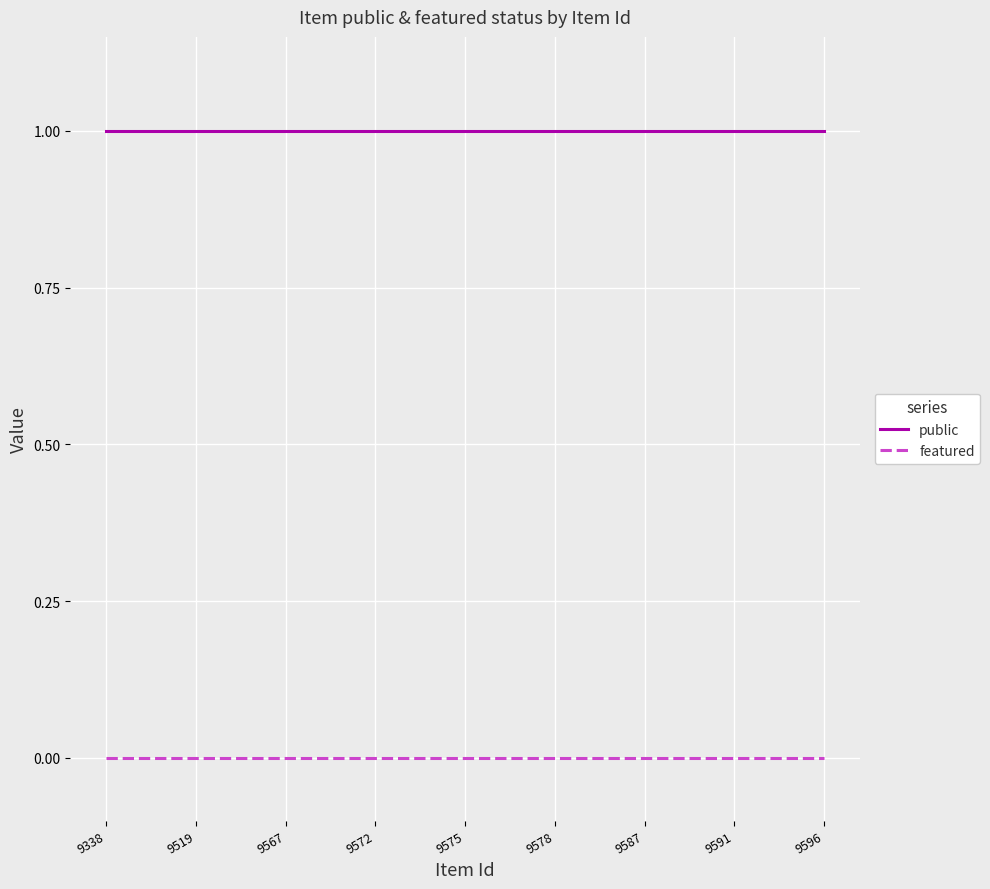

True or false: featured and public intersect in this chart.

False